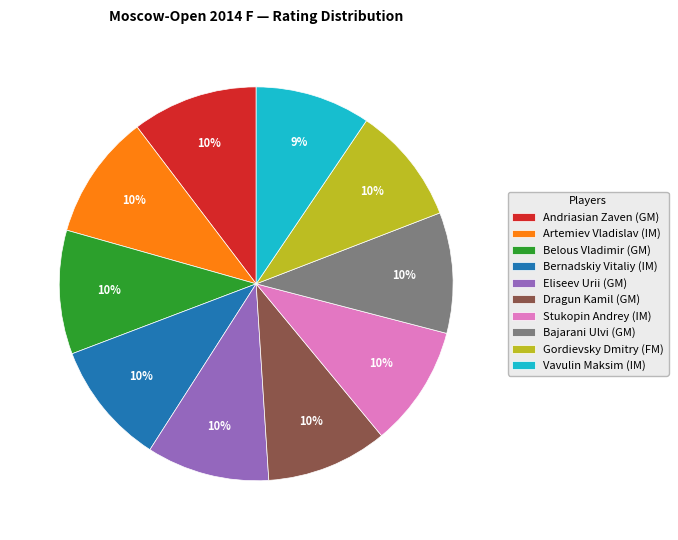

Is there any slice that represents more than half of the pie?

No